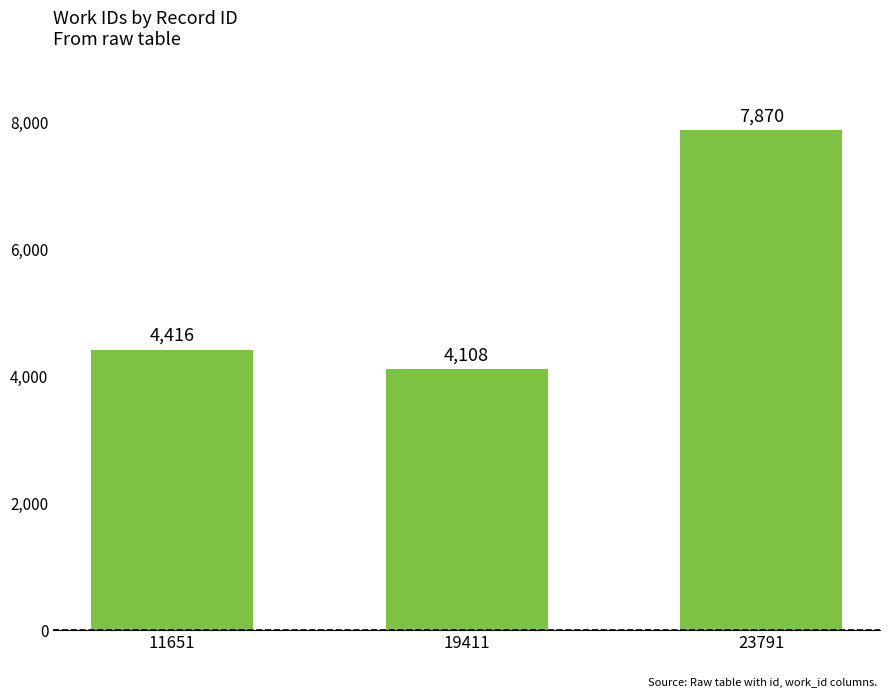

Between 19411 and 23791, which is larger?

23791